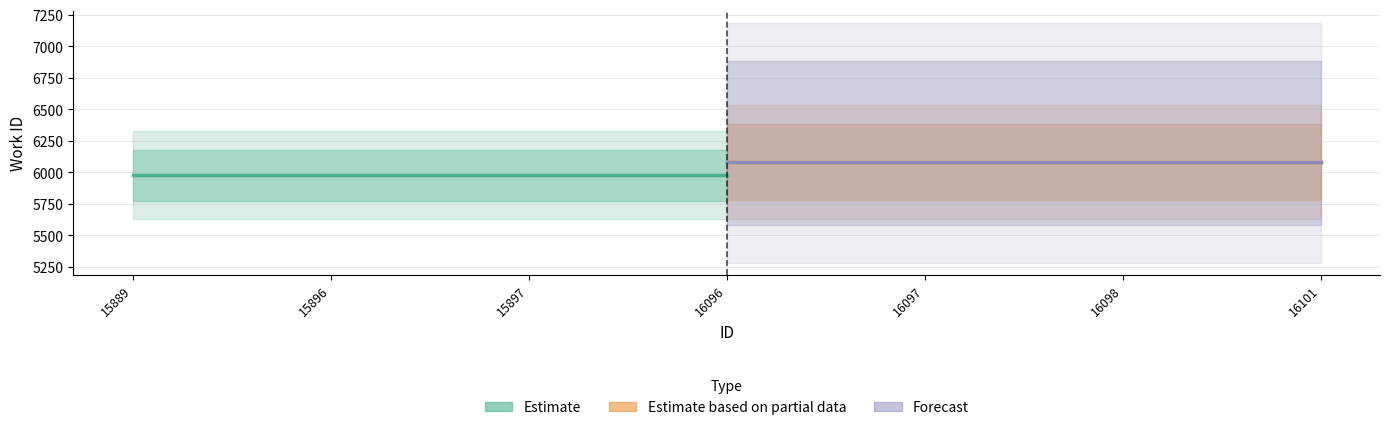

What is the difference between the highest and lowest values at 16096?

107